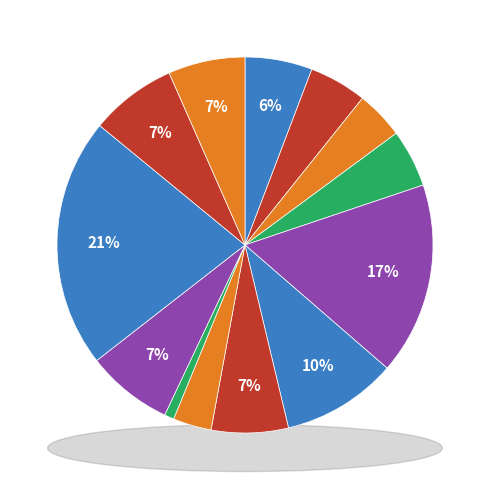

Is SD NEGERI ALUE PUNTI KALOY the majority of the pie?

No